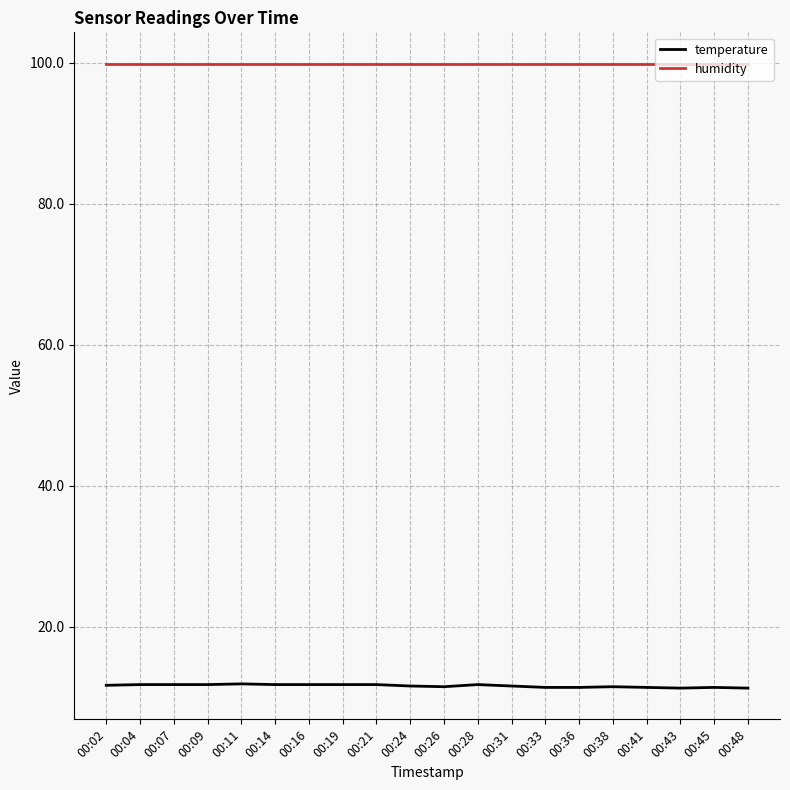

Which series has the largest total across all categories?

humidity